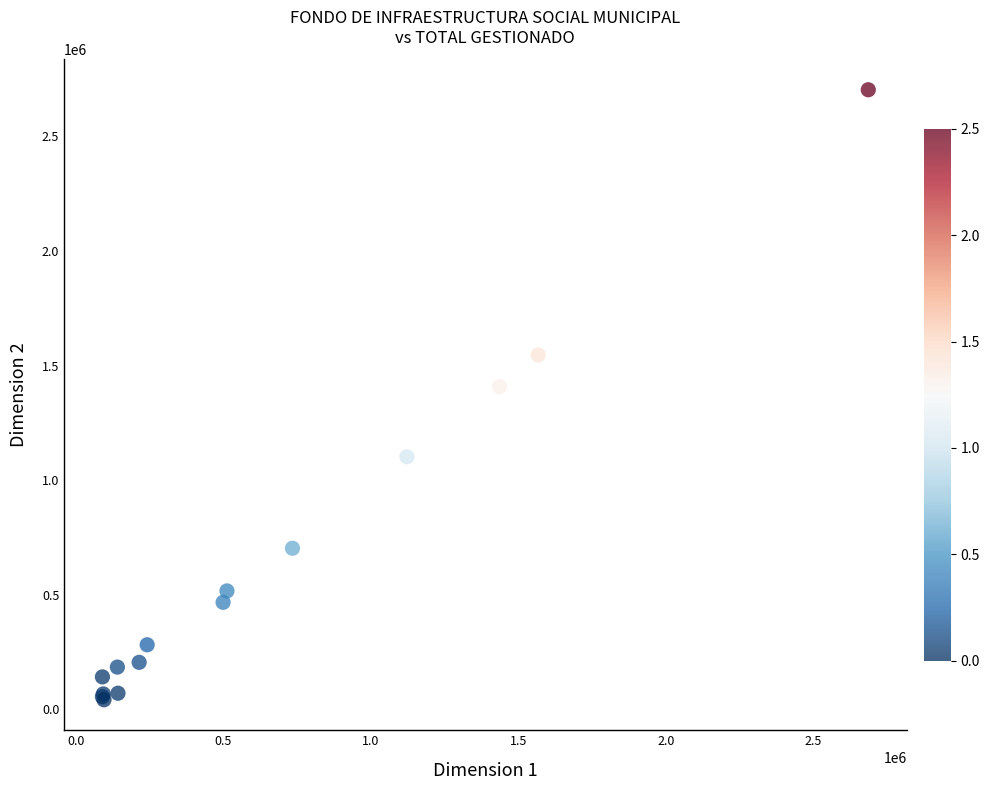

What Y value in the scatter plot is closest to 1372777?

1408060.7